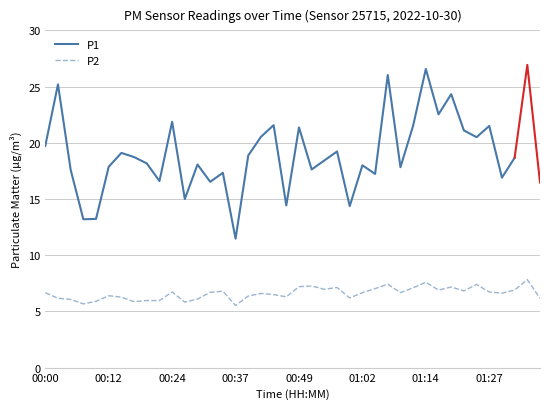

Which label corresponds to the smallest value in the chart?

00:37